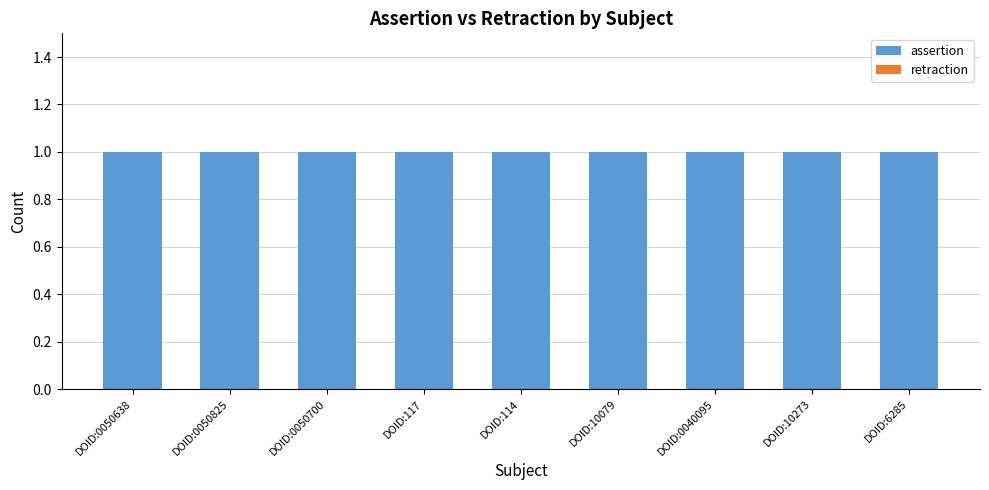

Which series changed the most between DOID:0040095 and DOID:6285?

assertion